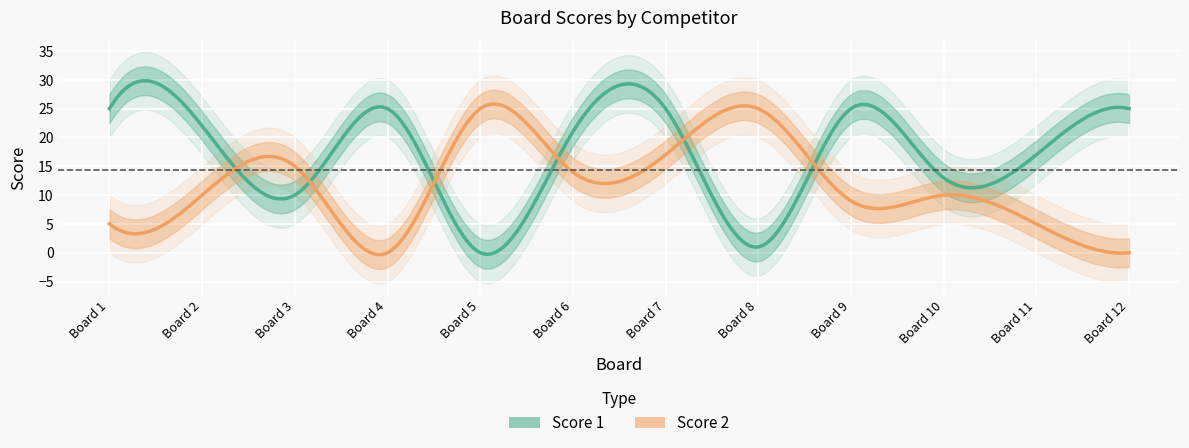

Which category has the highest value in the Score 1 series?

1